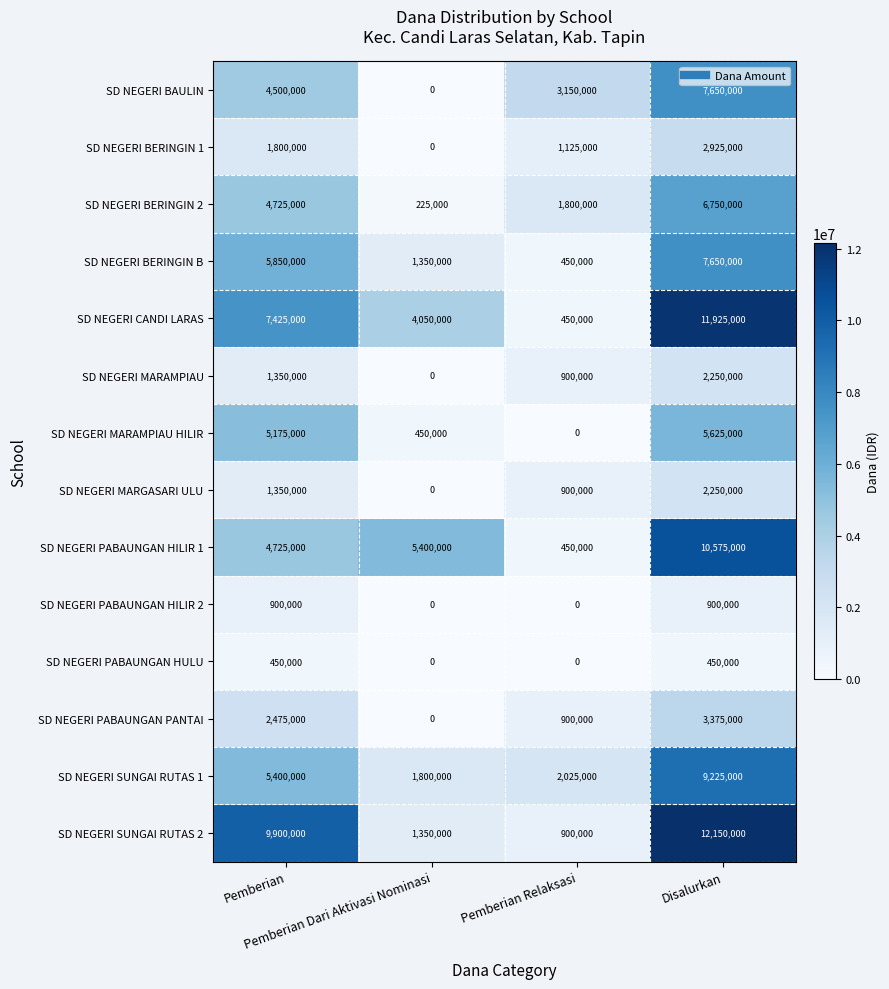

What is the difference between the maximum and minimum values in the SD NEGERI PABAUNGAN PANTAI series?

3375000